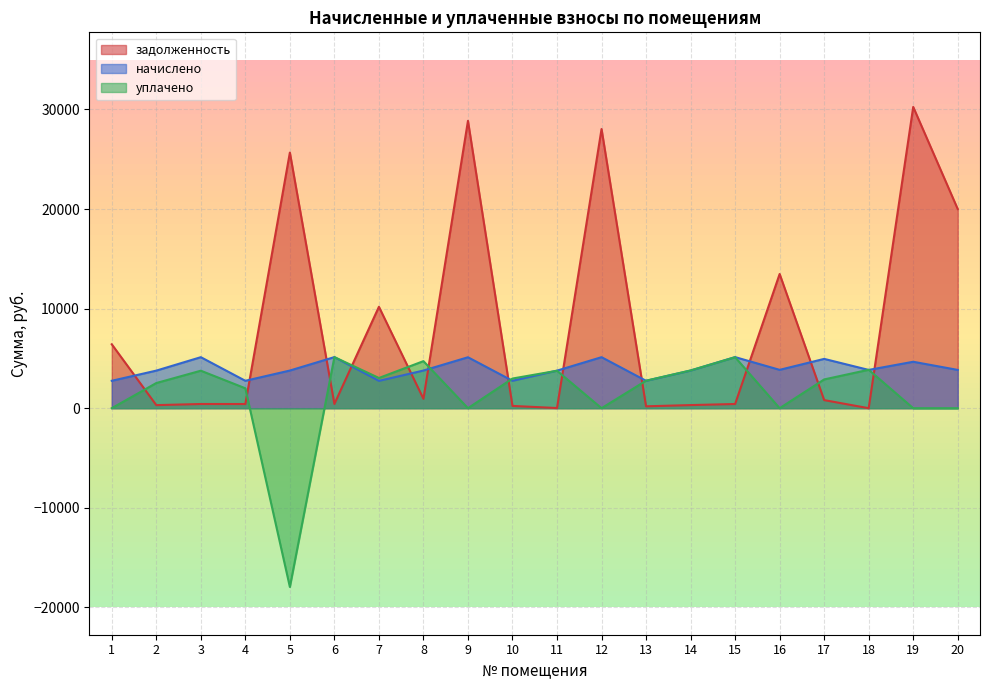

How many series are shown in this chart?

3